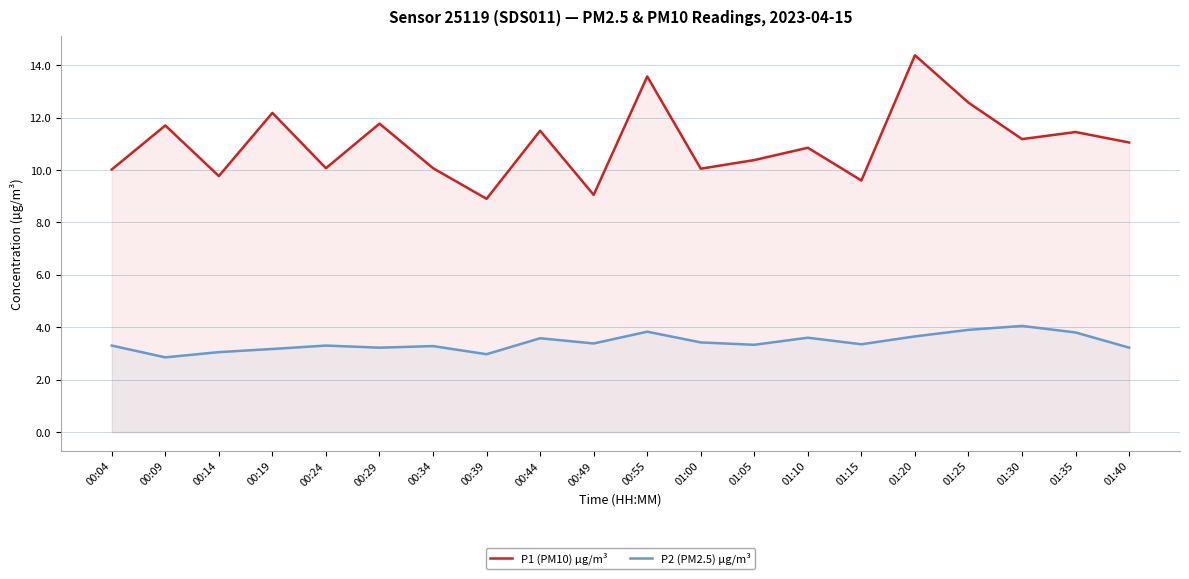

True or false: P1 (PM10) µg/m³ has more than 1 interior local peaks.

True